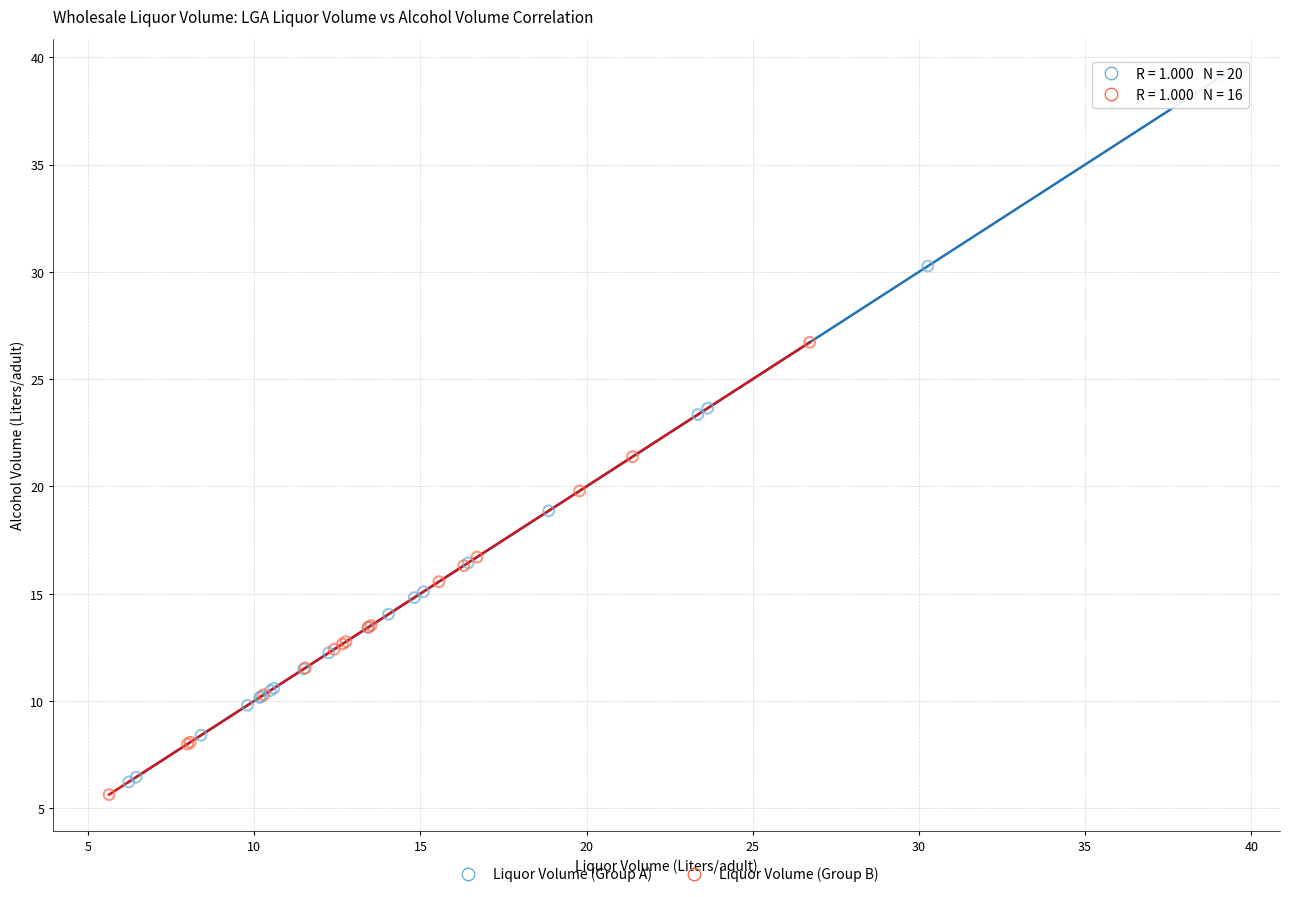

Which series has the largest Y range (max minus min)?

Liquor Volume (Group A)